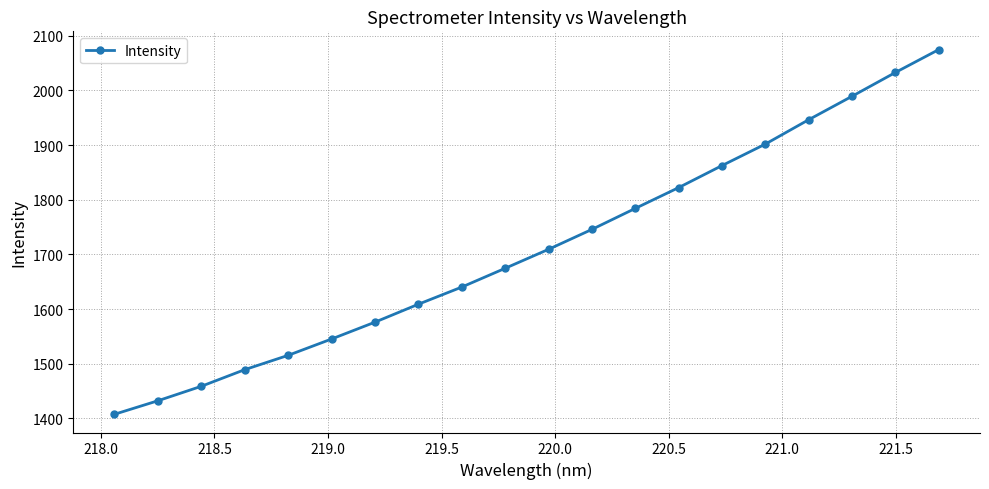

True or false: there are more than 2 points higher than both neighbors.

False